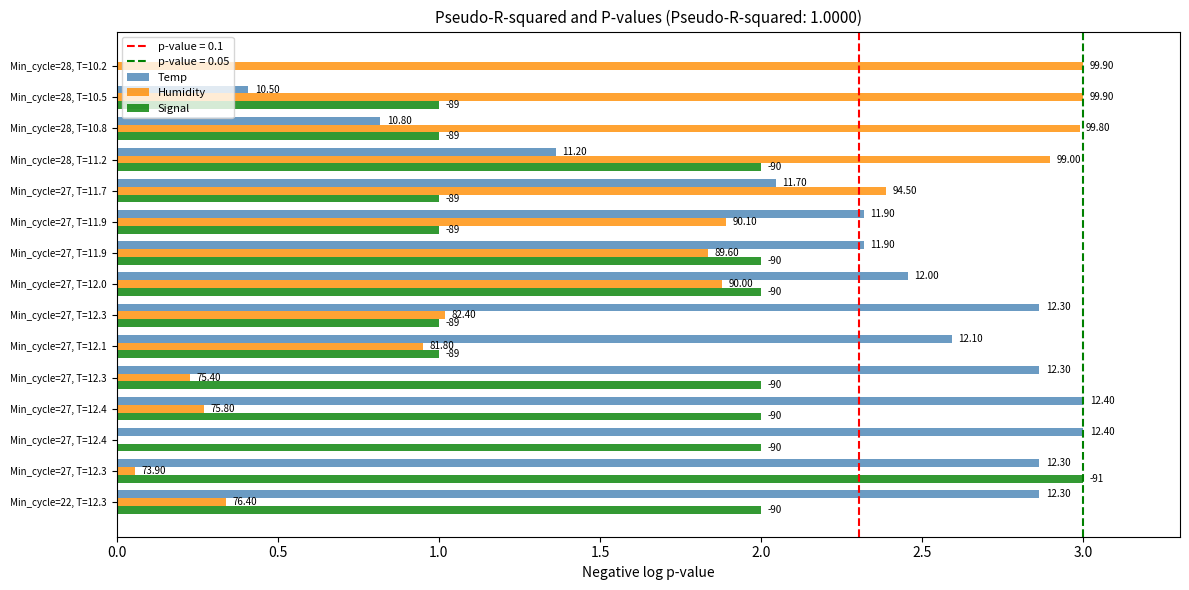

What is the average value of the Temp series?

2.1